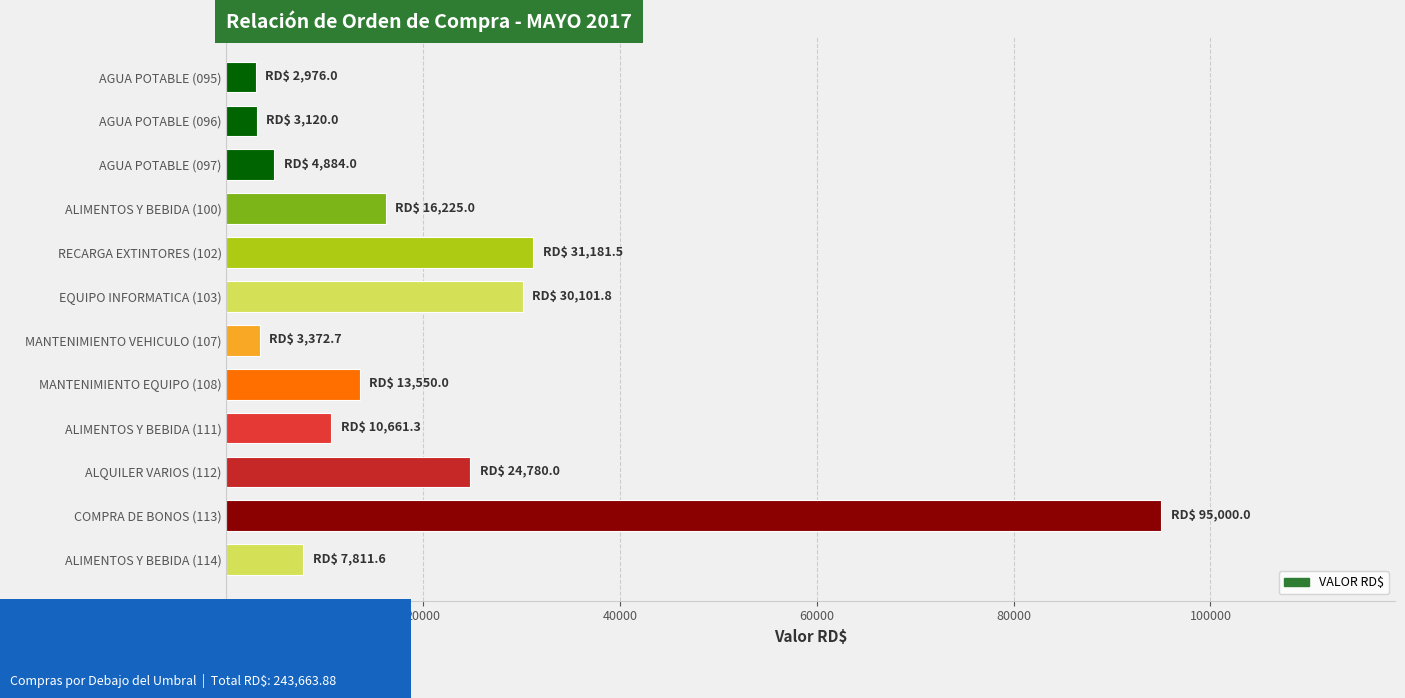

What is the label of the 5th bar from the bottom?

MANTENIMIENTO EQUIPO (108)